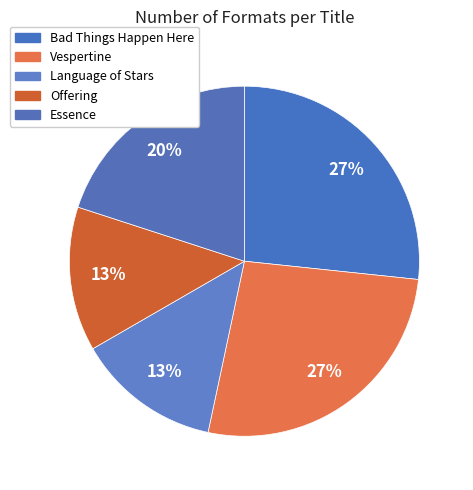

Approximately how many times larger is the value at Offering compared to Essence?

0.7